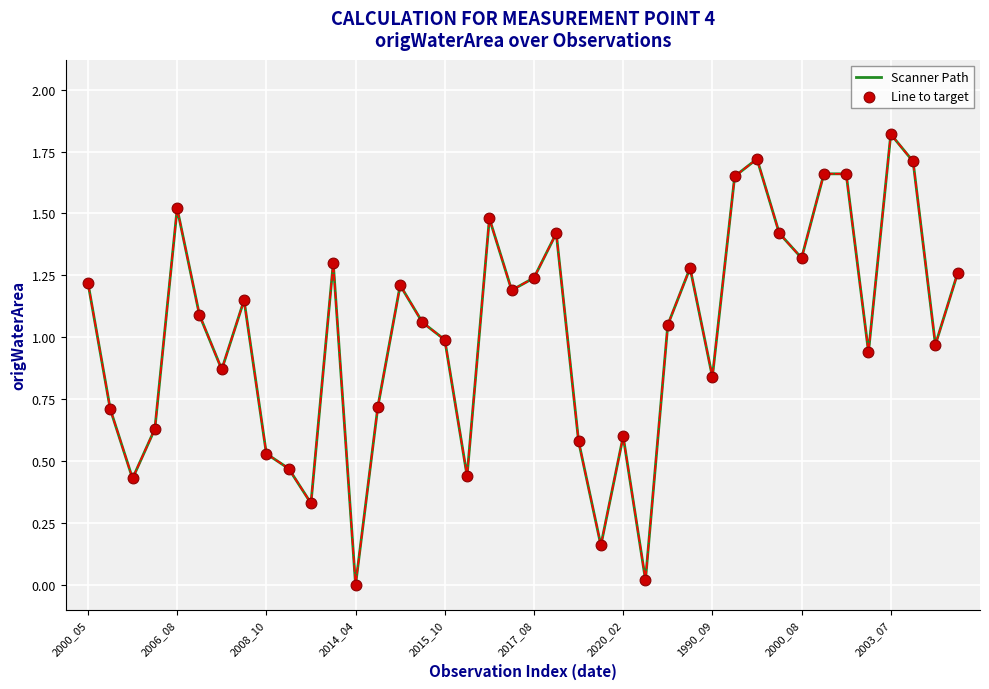

What is the difference between the maximum and minimum values?

1.8